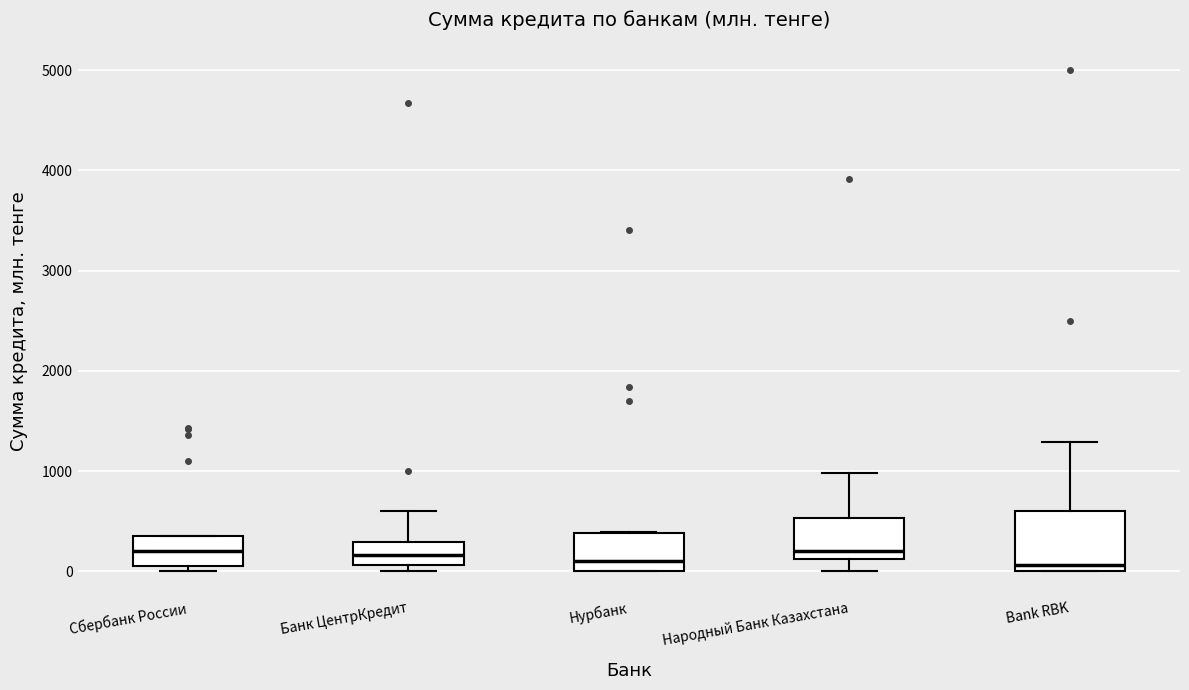

Reading left to right, transcribe this box plot: for each box, give where its median line is, the range the box spans, and where its two whiskers end, as read against the y-axis. The values are not printed on the chart, so give them approximately, as read against the axis.

Сбербанк России: median 200, box 100 to 400, whiskers 0 to 400
Банк ЦентрКредит: median 200, box 100 to 300, whiskers 0 to 600
Нурбанк: median 100, box 0 to 400, whiskers 0 to 400
Народный Банк Казахстана: median 200, box 100 to 500, whiskers 0 to 1000
Bank RBK: median 100, box 0 to 600, whiskers 0 to 1300